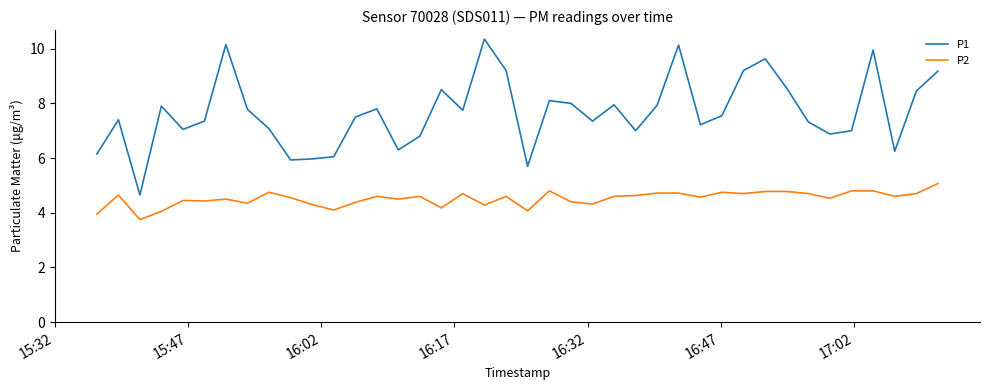

Which series has the largest total across all categories?

P1